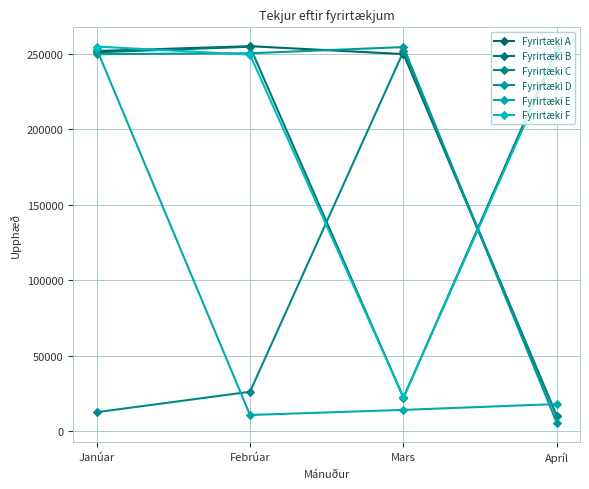

What is the difference between the highest and lowest values at Janúar?

242128.0